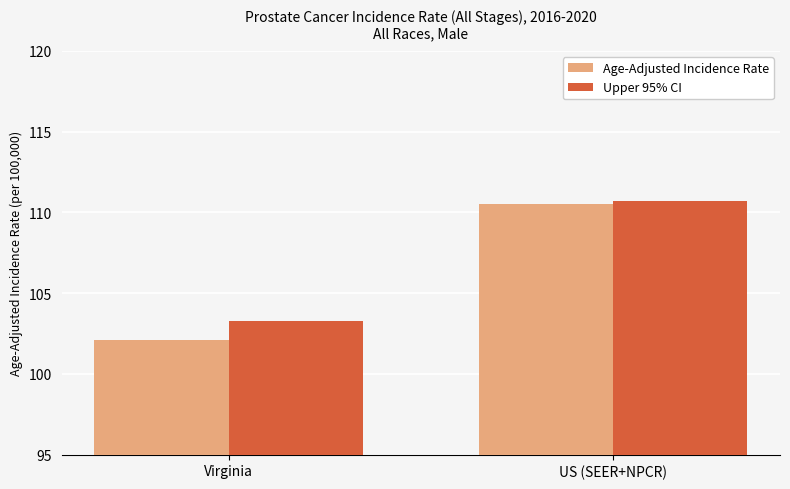

What position from the left is US (SEER+NPCR)?

2